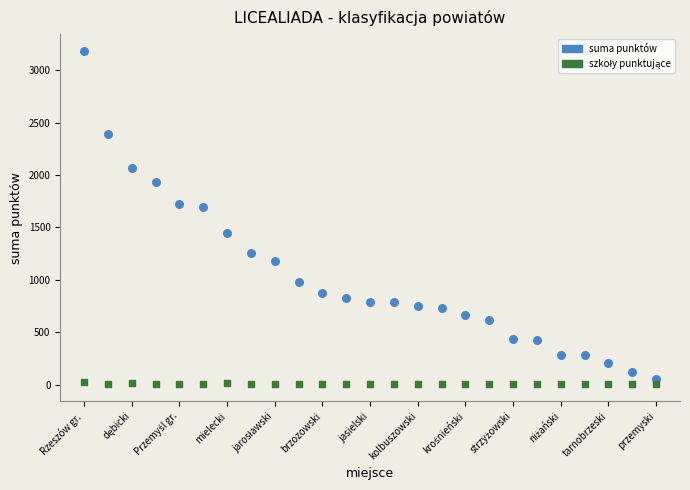

Which series reaches the maximum Y coordinate?

suma punktów